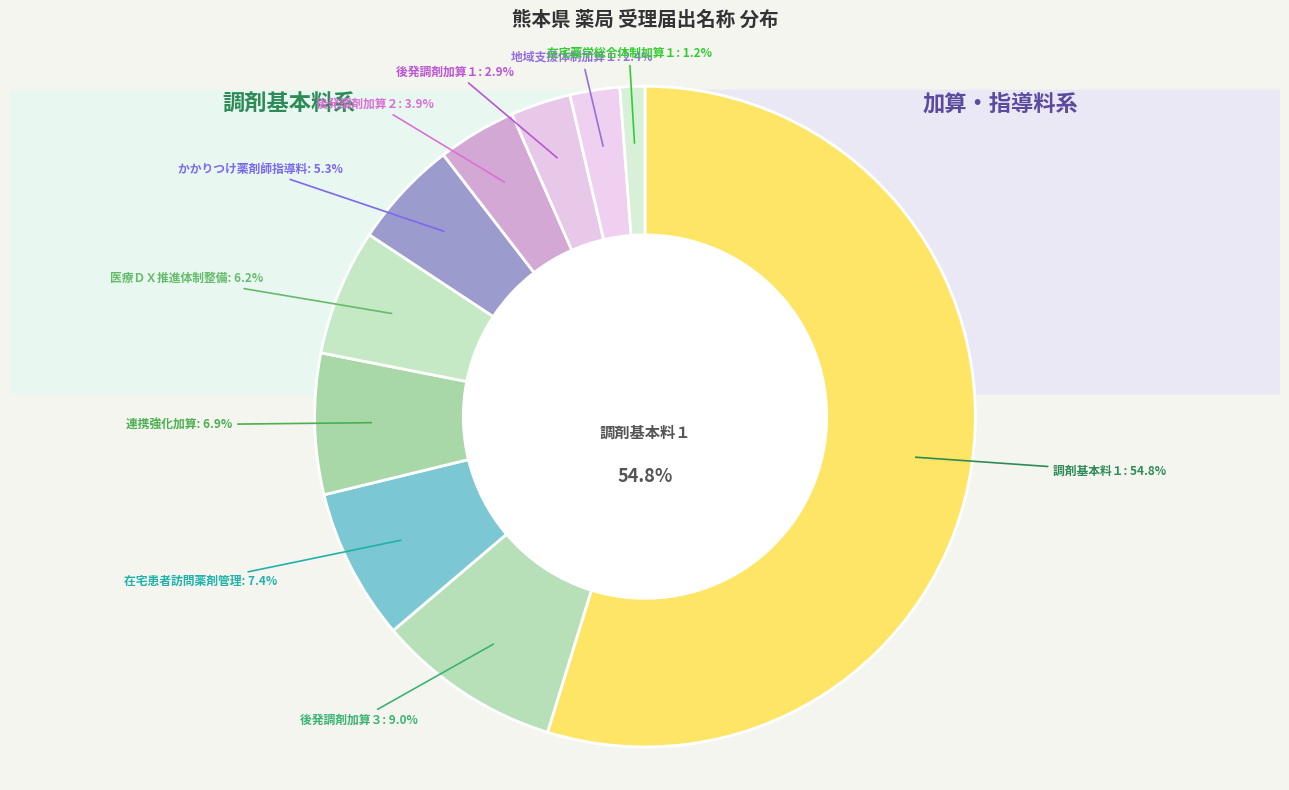

Approximately how many times larger is the value at 後発医薬品調剤体制加算２ compared to 医療ＤＸ推進体制整備加算?

0.6